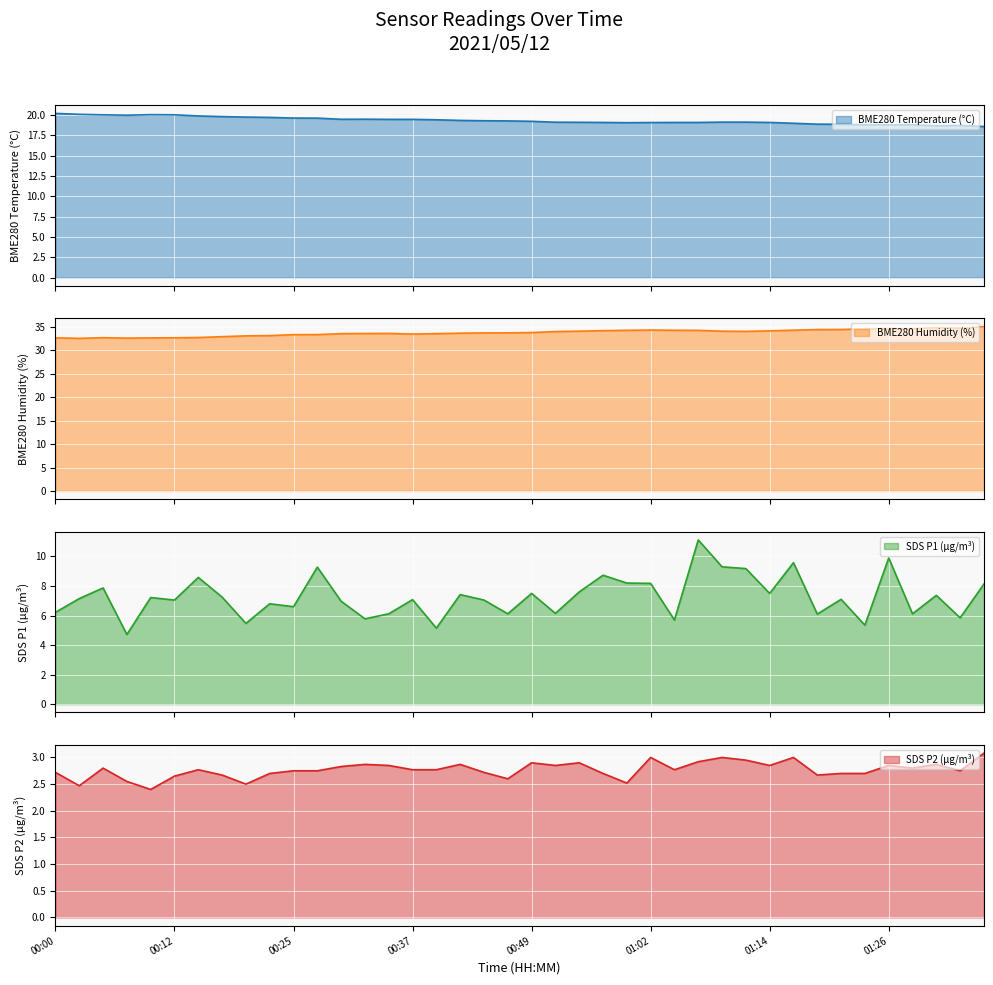

Is it true that SDS_P2 equals 0.9 at 00:00?

False